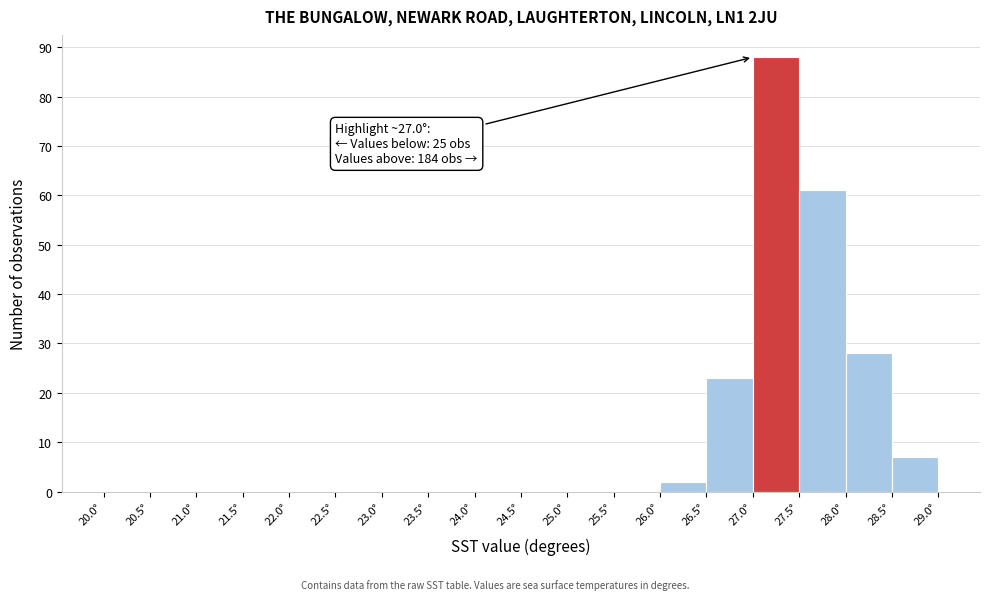

Which range on the x-axis has the tallest bar?

27.0 to 27.5